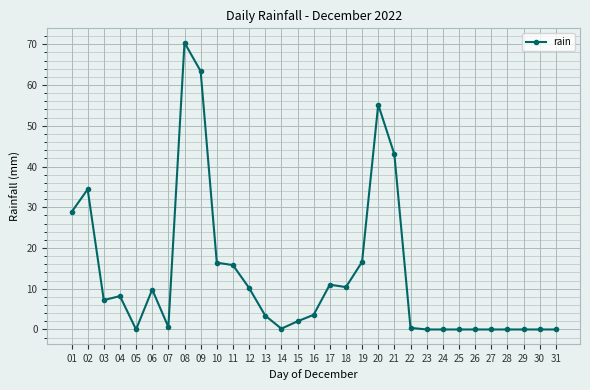

What is the sum of the values at 10 and 01?

45.2